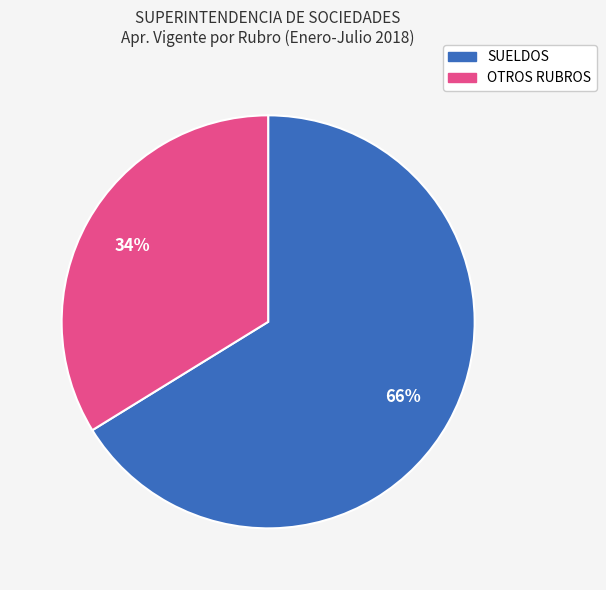

Is there a majority slice in this chart?

Yes